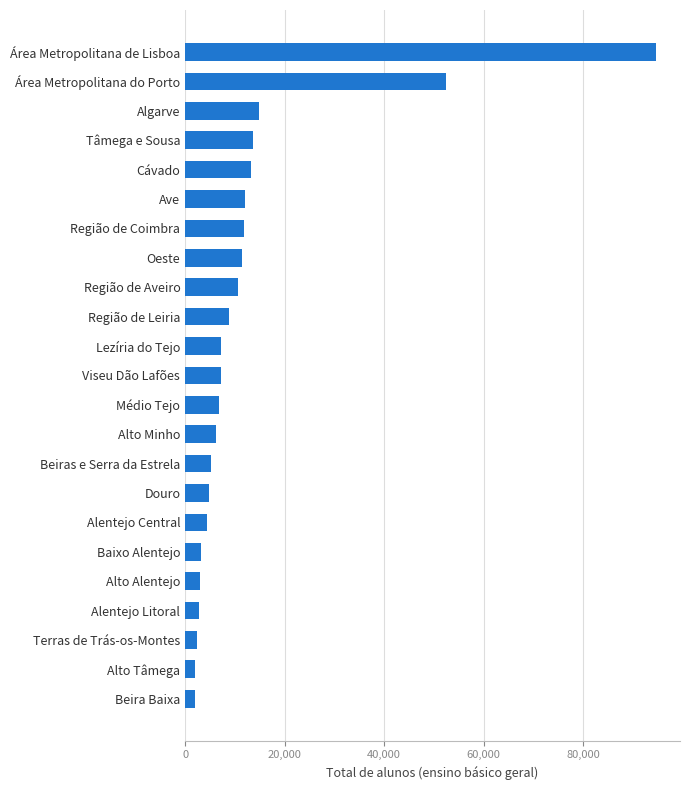

At which label is the value closest to 48346?

Área Metropolitana do Porto